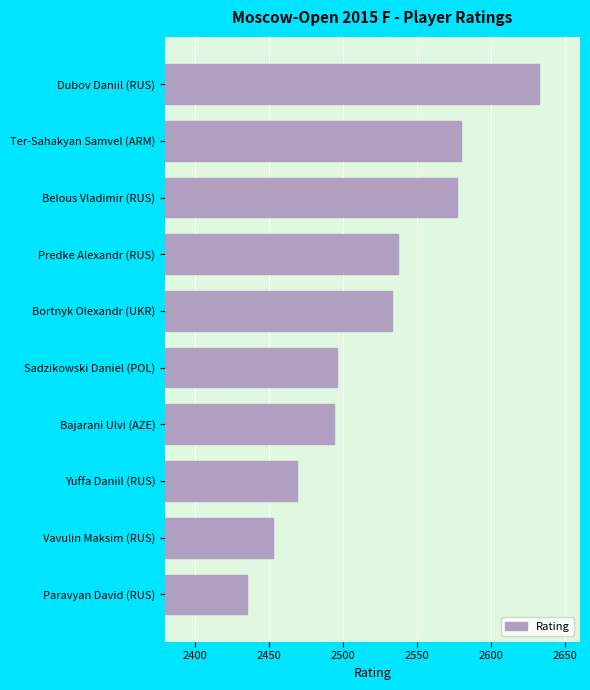

Reading bottom to top, what are all the values shown in this chart?

Paravyan David (RUS)=2435	Vavulin Maksim (RUS)=2453	Yuffa Daniil (RUS)=2469	Bajarani Ulvi (AZE)=2494	Sadzikowski Daniel (POL)=2496	Bortnyk Olexandr (UKR)=2533	Predke Alexandr (RUS)=2537	Belous Vladimir (RUS)=2577	Ter-Sahakyan Samvel (ARM)=2580	Dubov Daniil (RUS)=2632